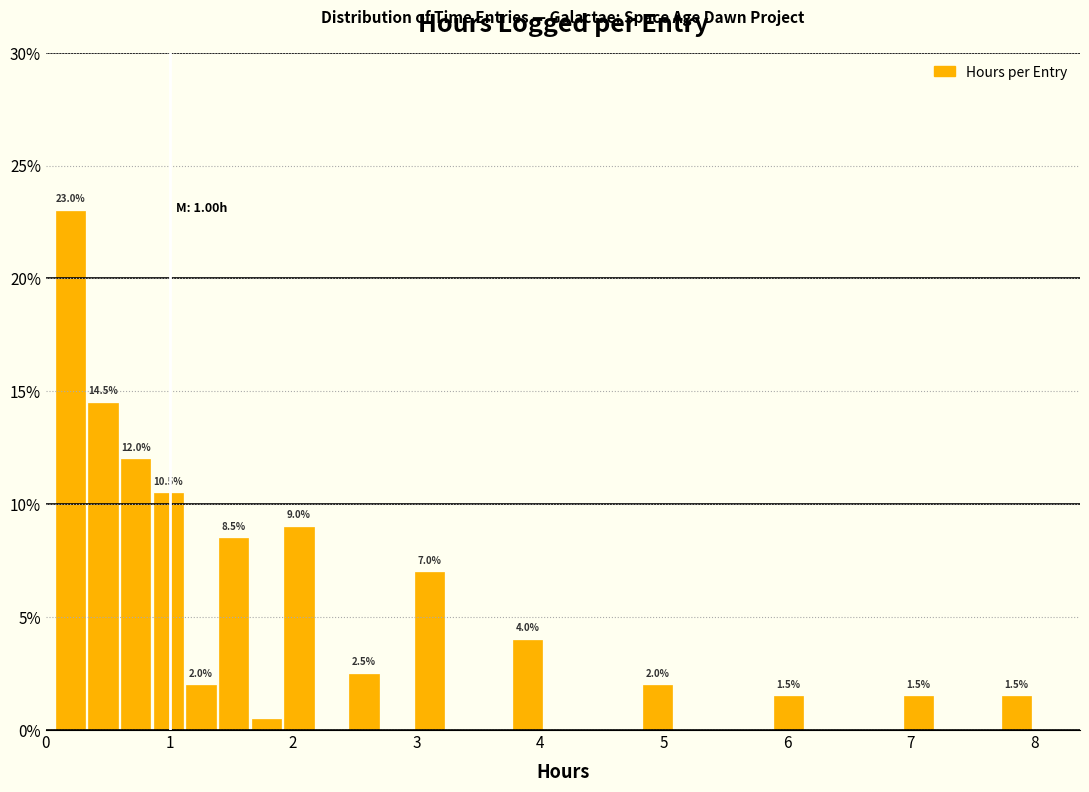

Read against the x-axis, roughly where is the centre of the tallest bar?

0.2